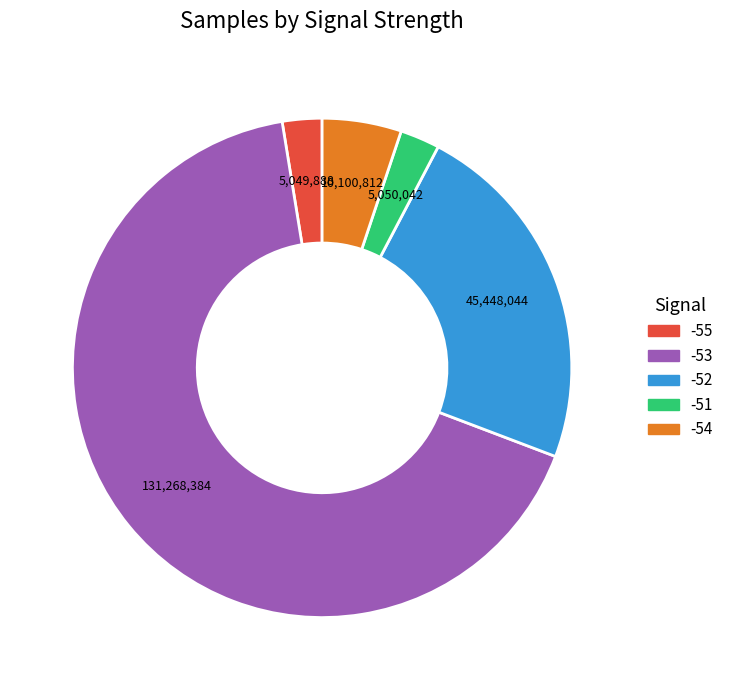

Does any single category account for the majority?

Yes